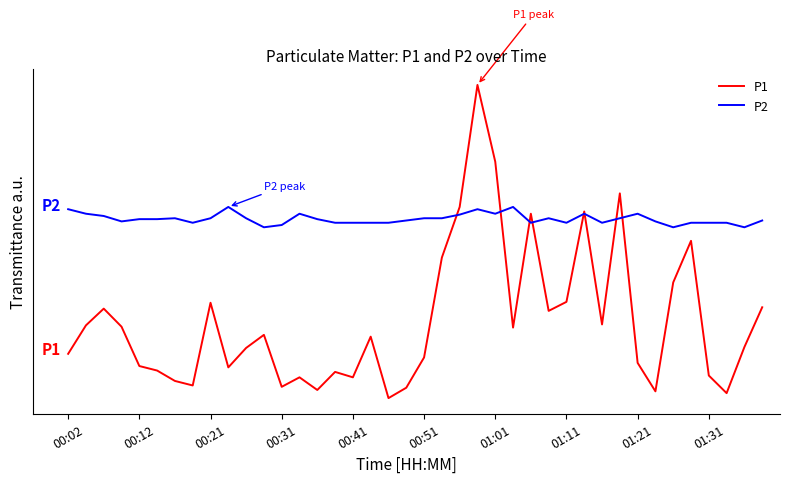

Does the chart have visible grid lines?

No